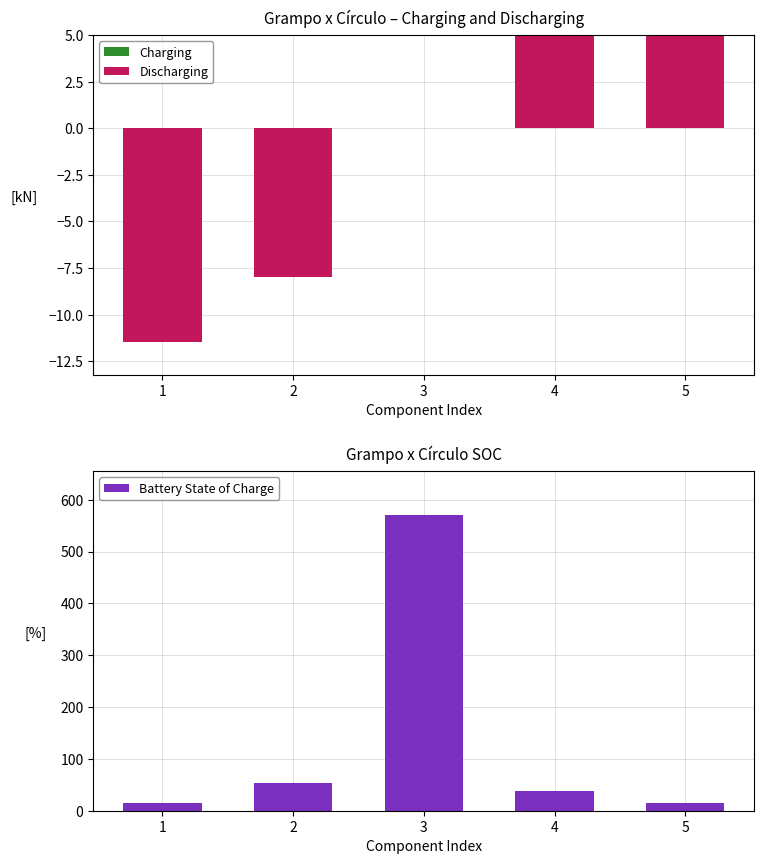

Which series has the largest total across all categories?

Battery State of Charge